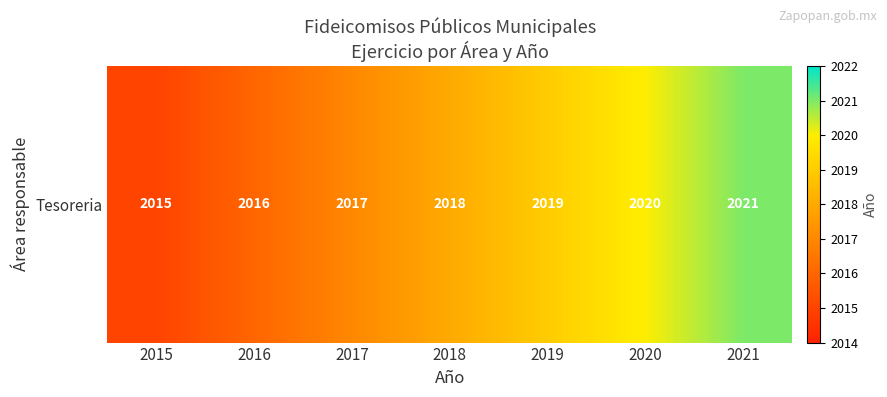

What is the difference between the values at 2021 and 2018?

3